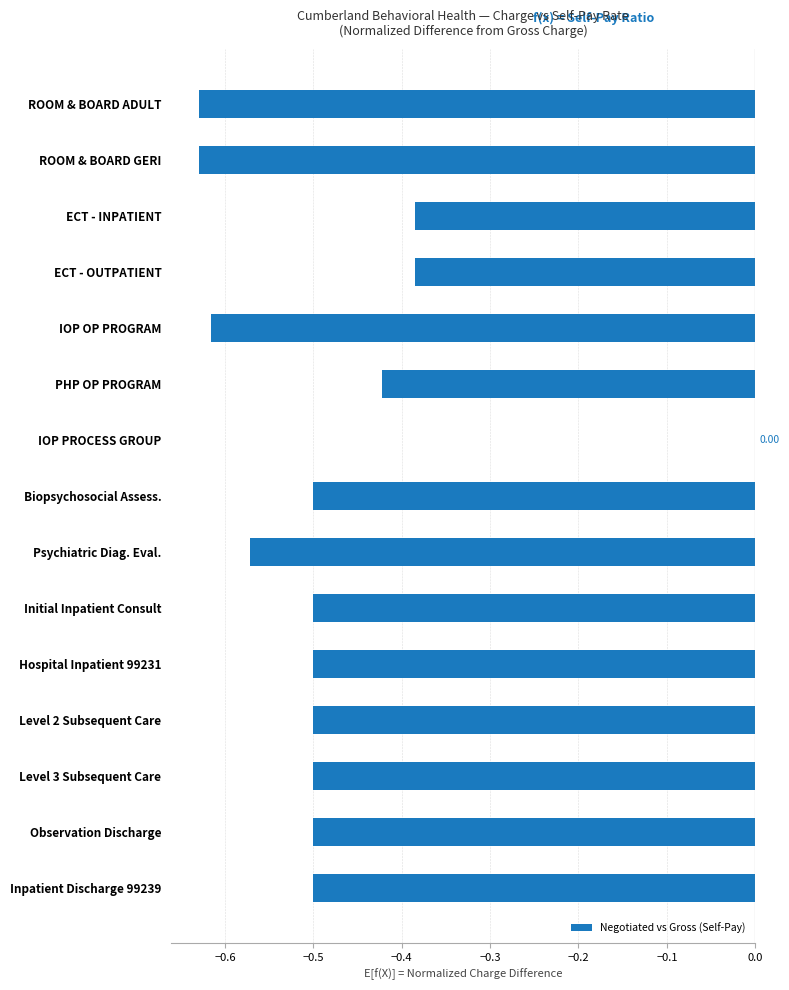

What is the sum of all values?

-7.1